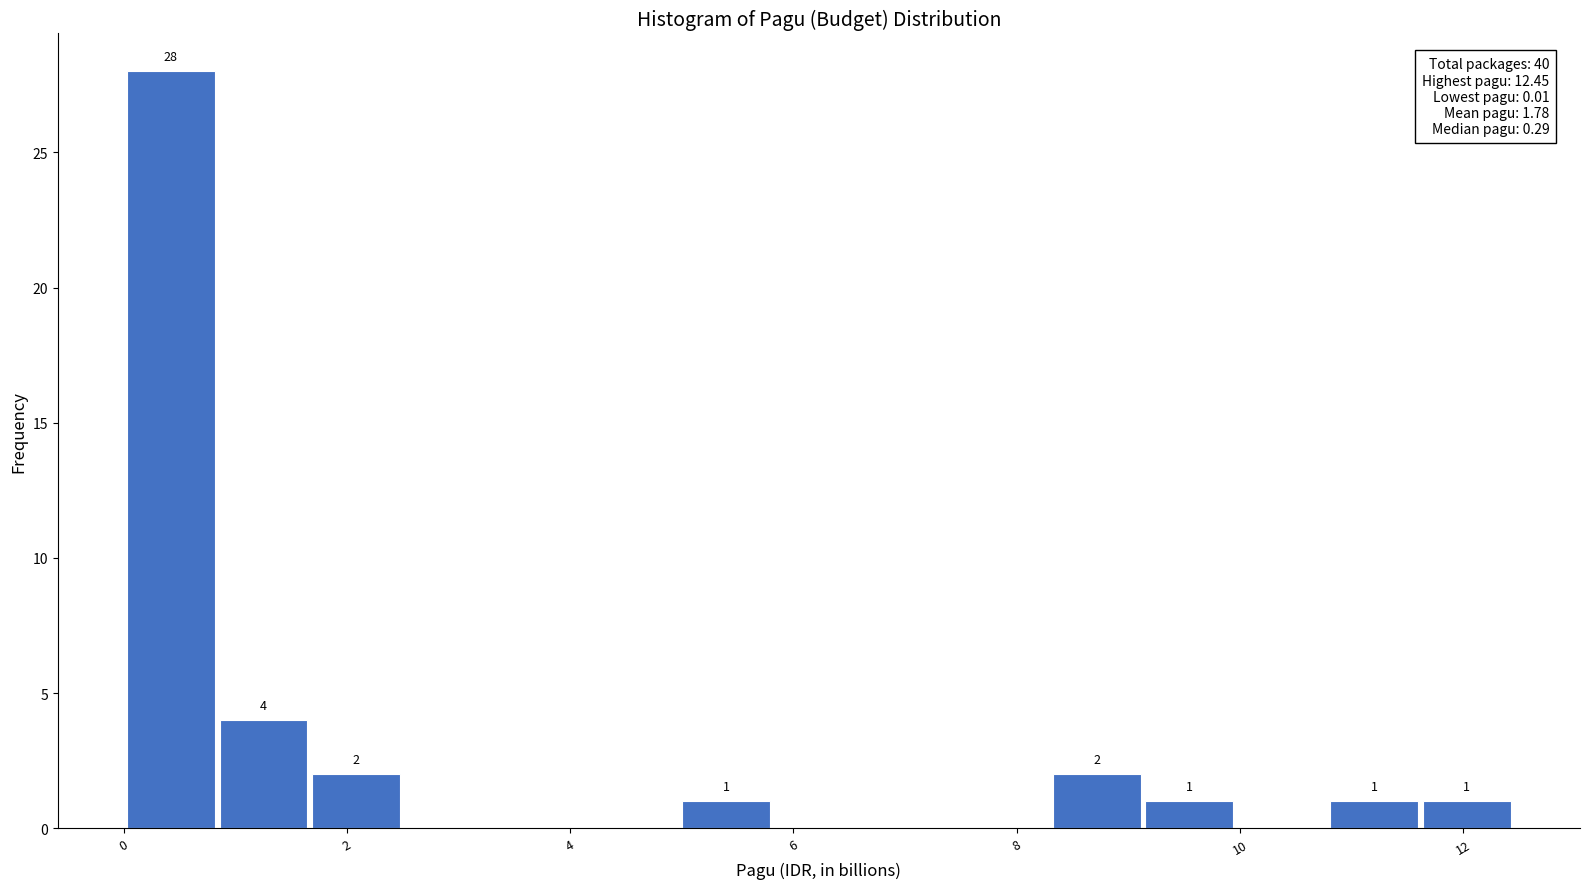

Which range on the x-axis has the tallest bar?

0.0 to 0.8